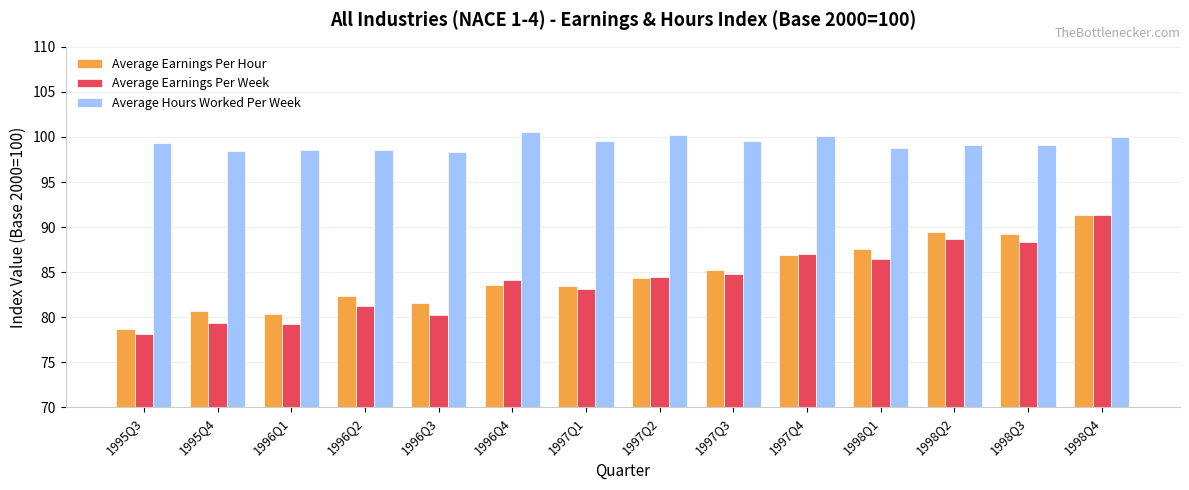

At how many categories does at least one series exceed 97?

14